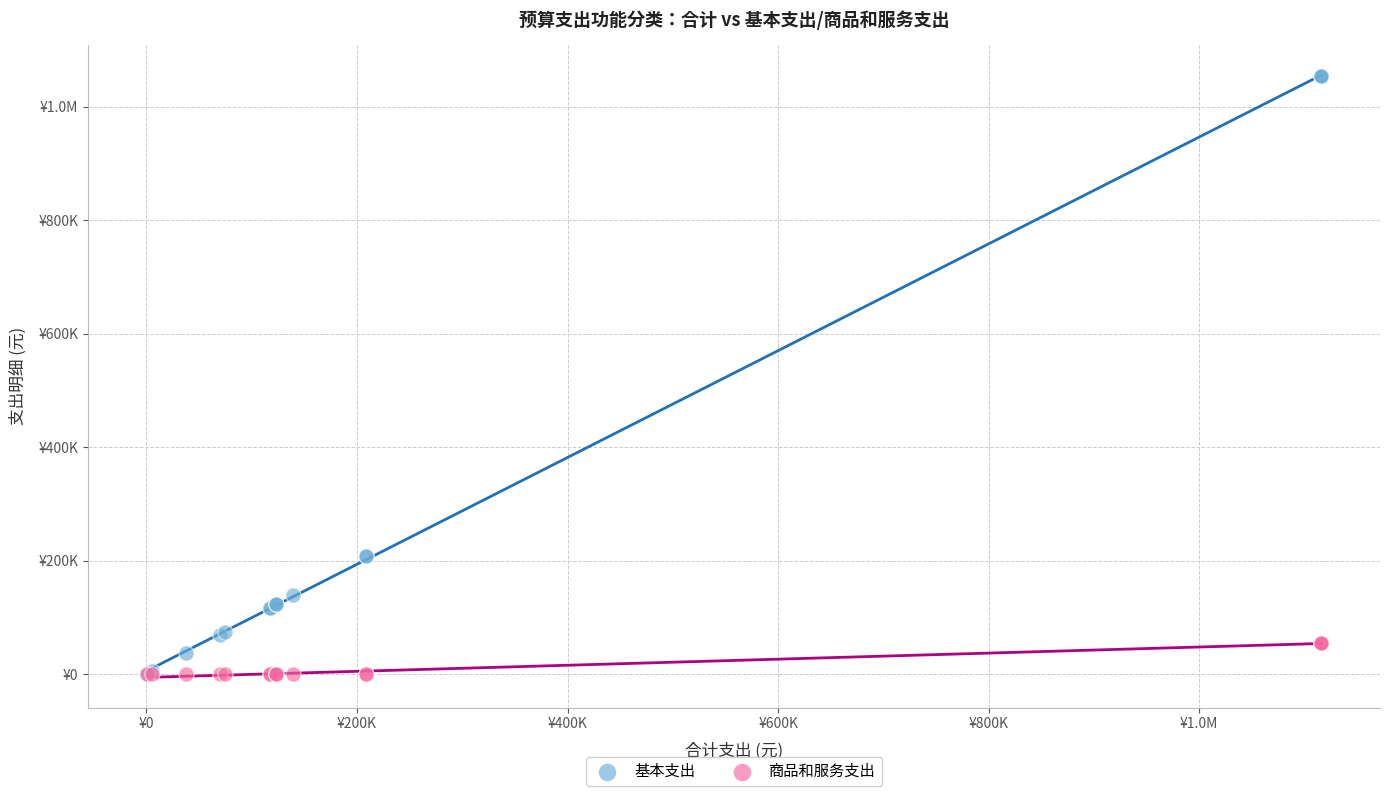

What are all the series names shown in the legend?

基本支出, 商品和服务支出